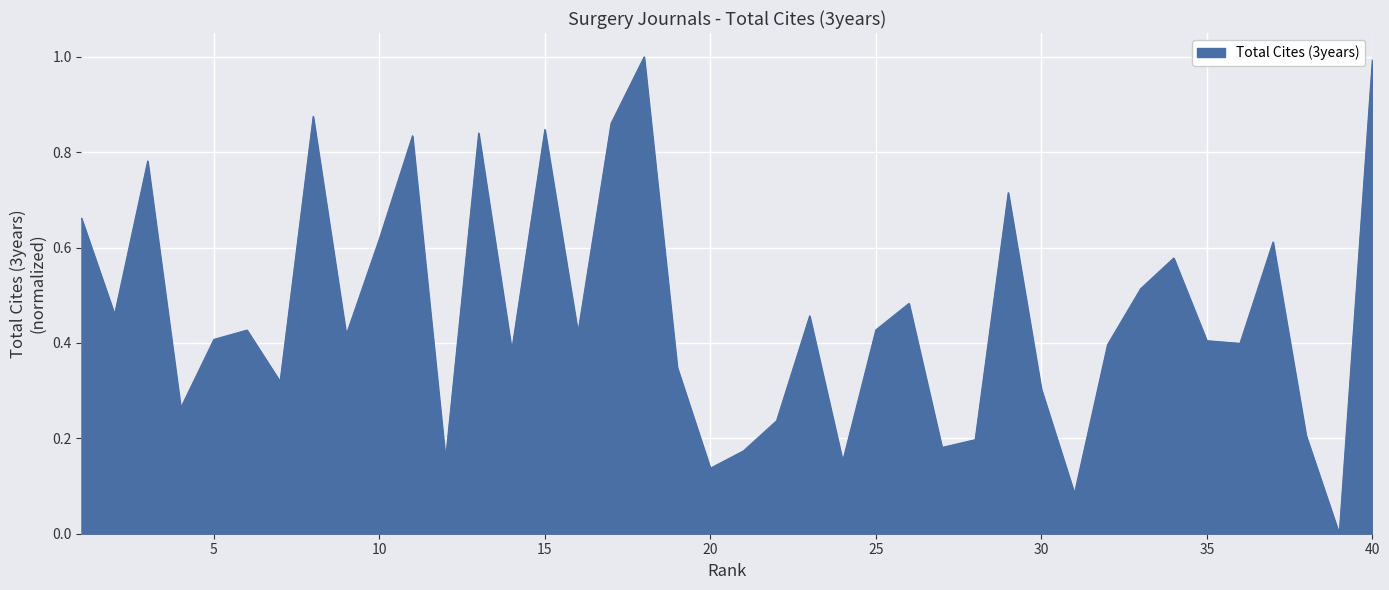

What is the maximum value shown in the chart?

1.0